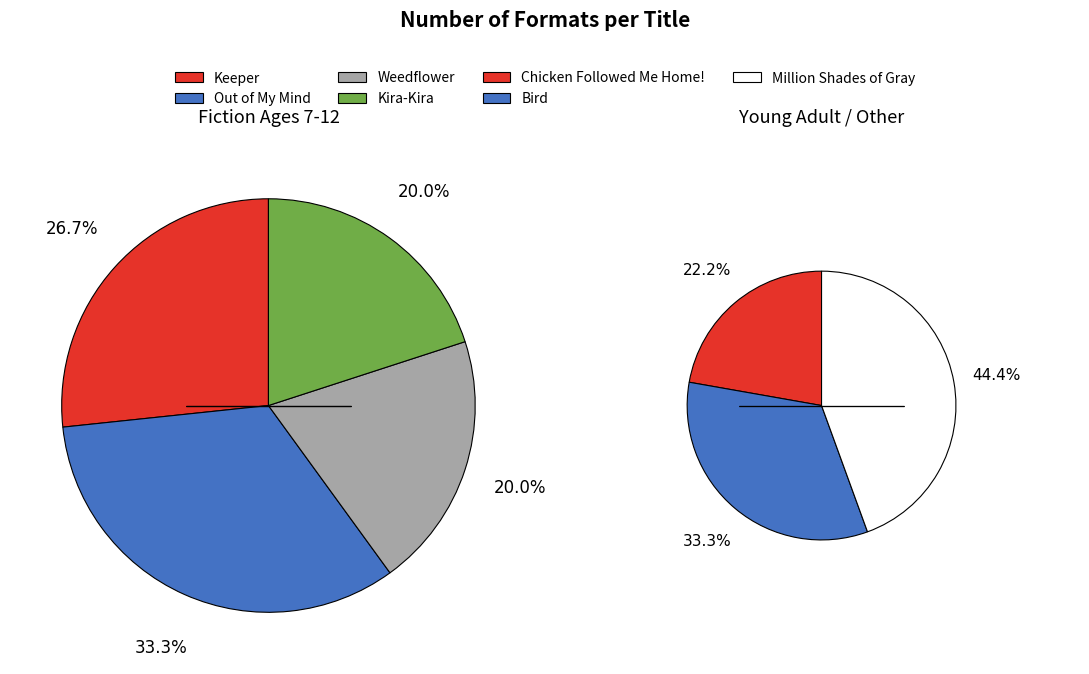

Approximately how many times larger is the value at Out of My Mind compared to Weedflower?

1.7